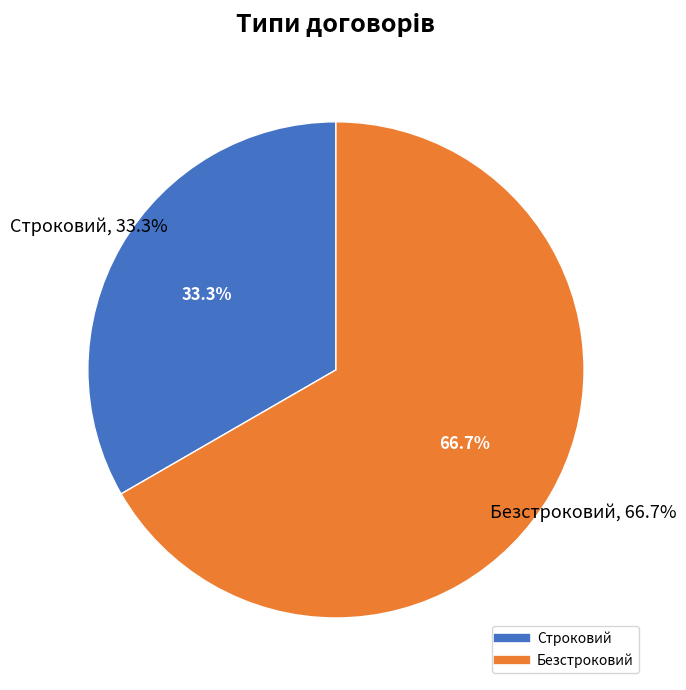

Between Строковий and Безстроковий, which is larger?

Безстроковий